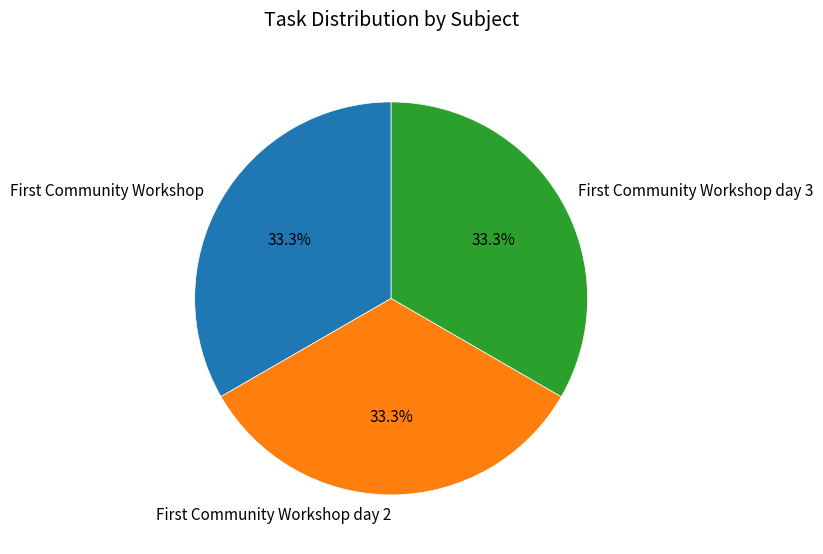

Is there any slice that represents more than half of the pie?

No